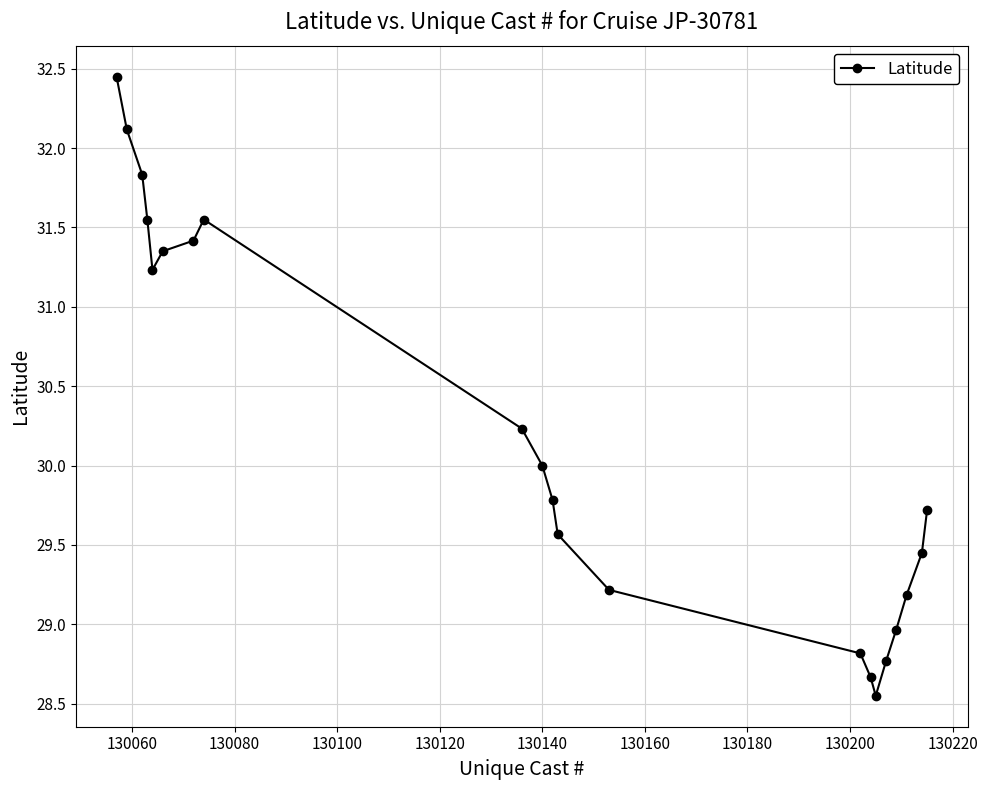

What is the difference between the maximum and minimum values?

3.9